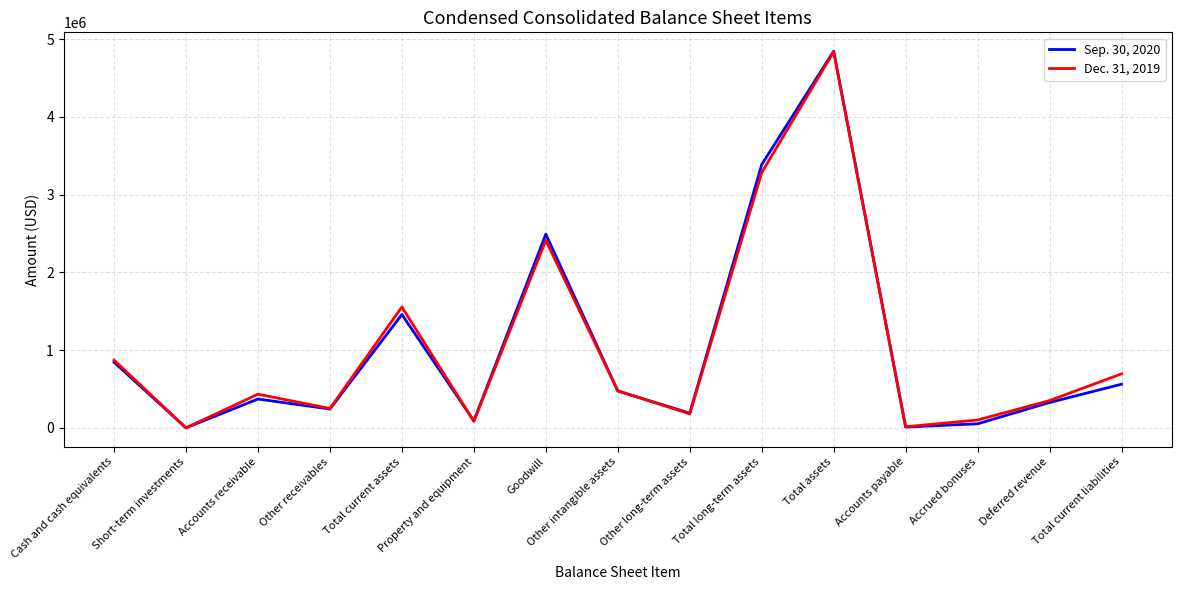

Which series has the widest spread of values?

Sep. 30, 2020